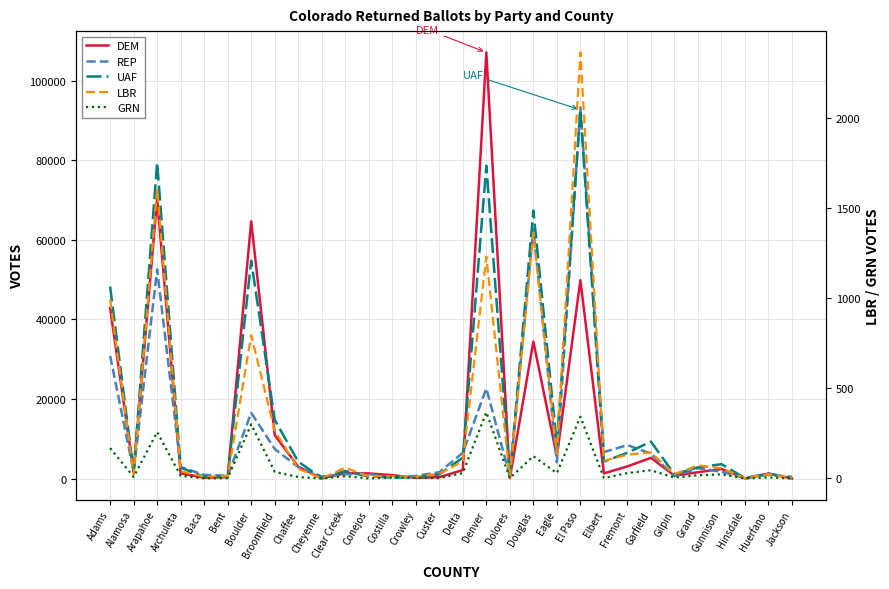

True or false: DEM has a value of 144 at Dolores.

True